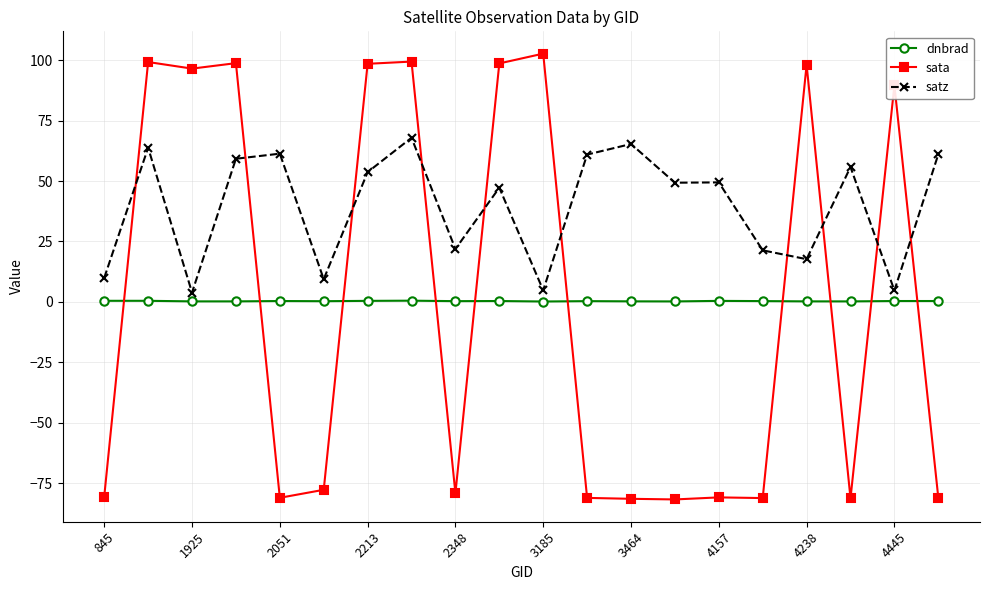

What is the lowest value of the sata series?

-81.8